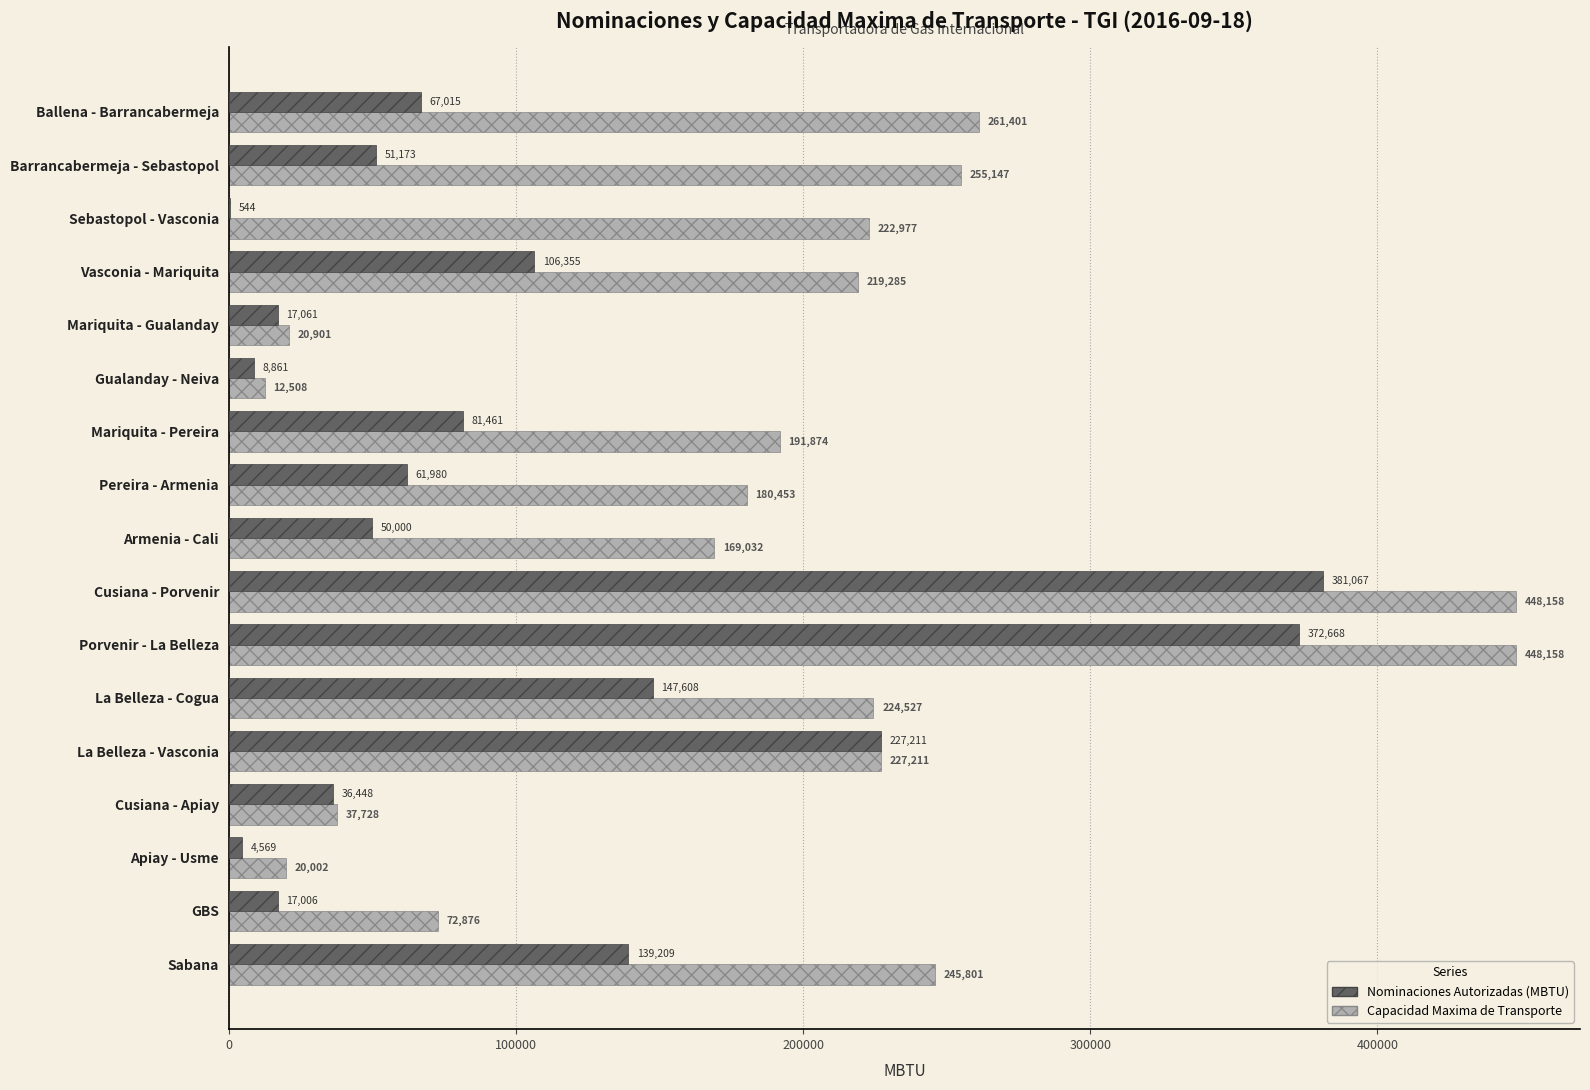

At which category is the sum across all series the highest?

Cusiana - Porvenir